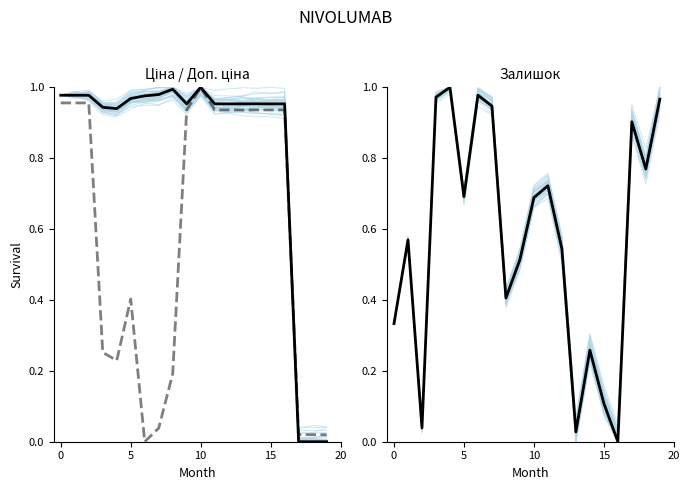

What is the difference between the second highest and minimum values in the Доп. ціна series?

1.0